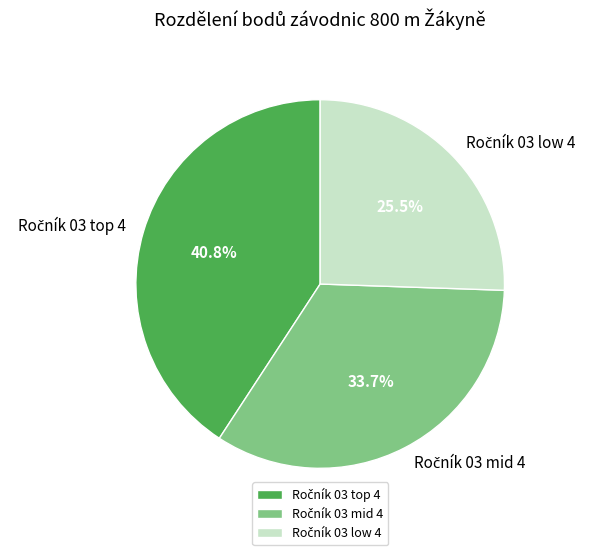

Is there any slice that represents more than half of the pie?

No